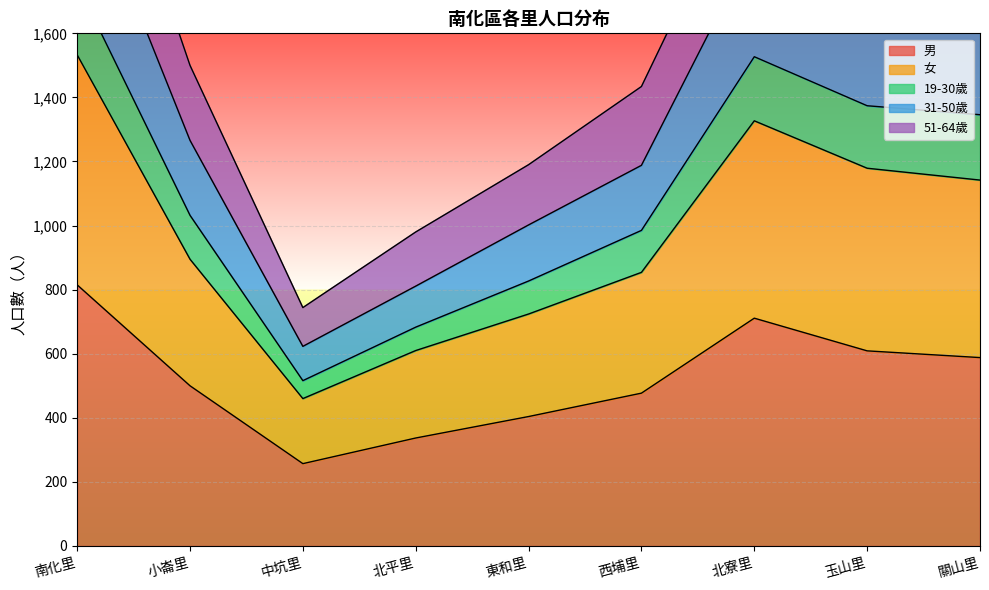

The 男 series shows 835 at 關山里. True or false?

False